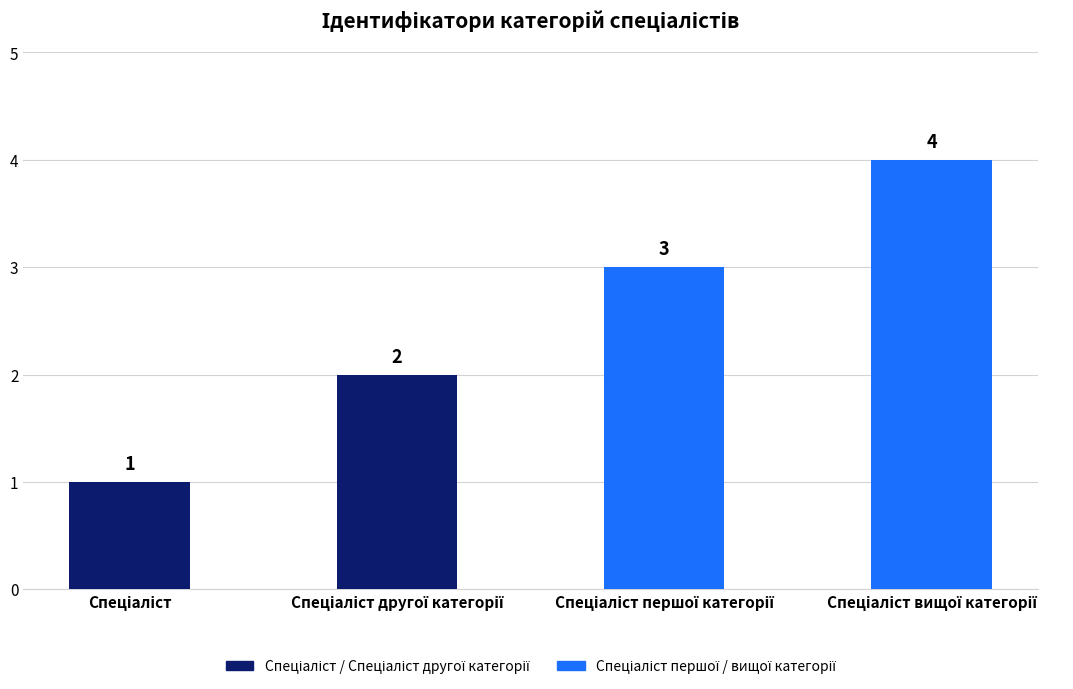

What is the value of the 4th bar from the left?

4